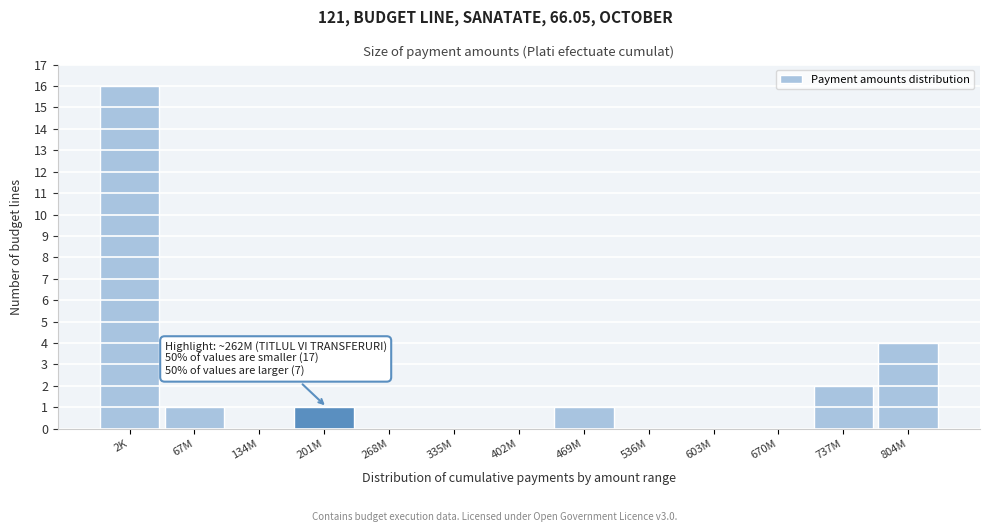

Reading left to right, list all the values displayed in this chart.

2K=16	67M=1	134M=0	201M=1	268M=0	335M=0	402M=0	469M=1	536M=0	603M=0	670M=0	737M=2	804M=4